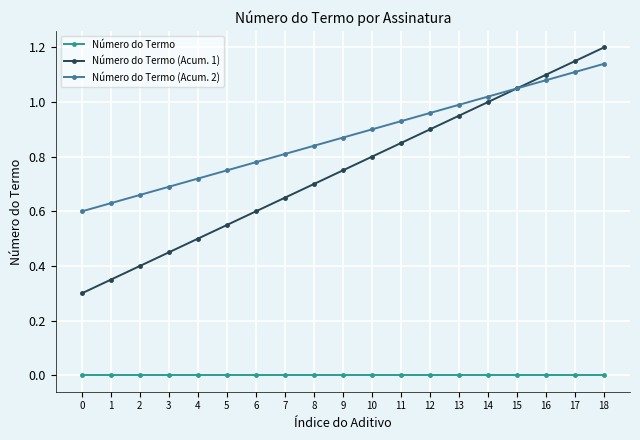

Which label corresponds to the largest value in the chart?

18